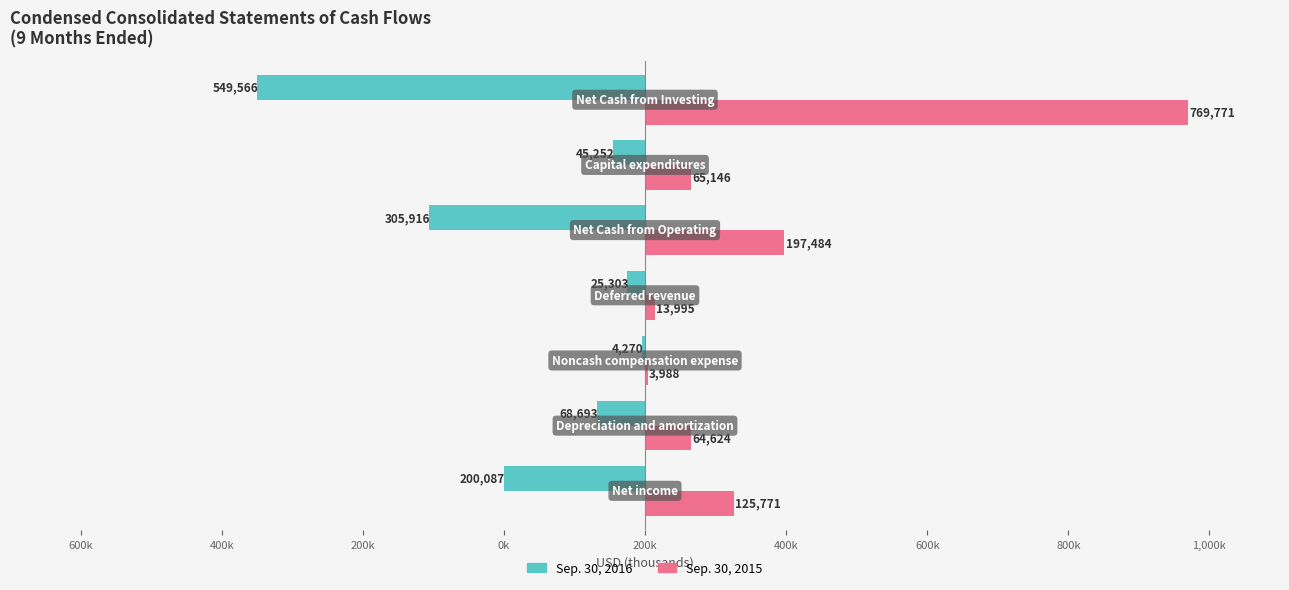

What are all the series names shown in the legend?

Sep. 30, 2016, Sep. 30, 2015